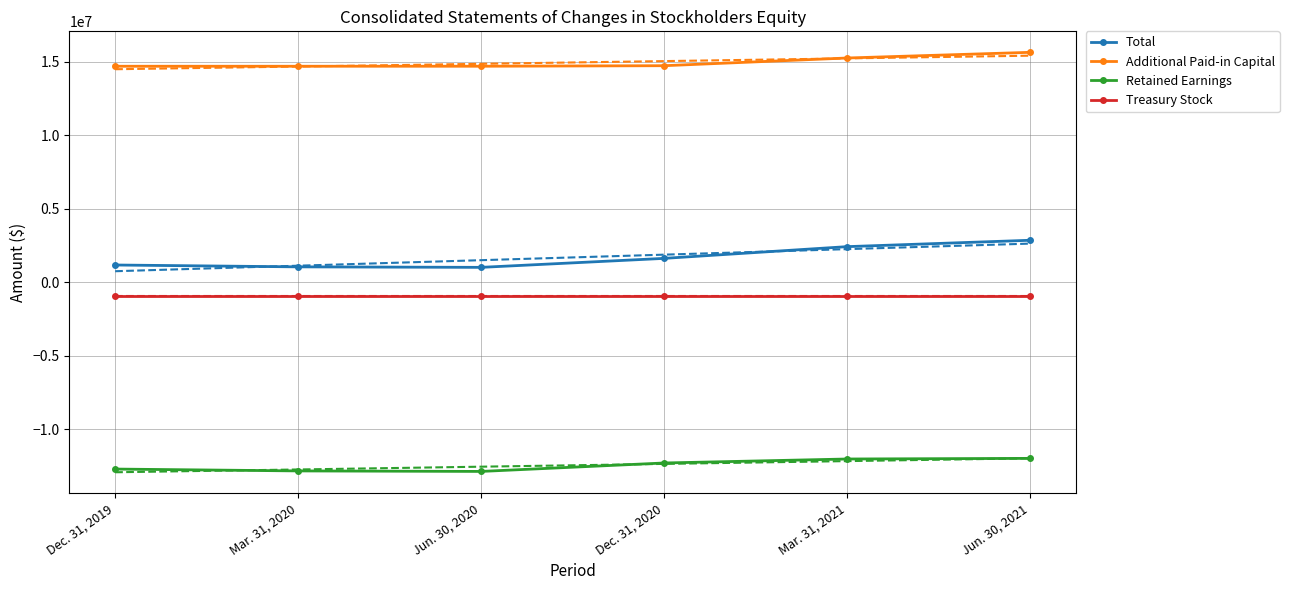

Reading right to left, transcribe all the data shown in this chart.

Total: 2845027	2411458	1613383	1002223	1036487	1162376
Additional Paid-in Capital: 15629898	15243769	14720065	14683743	14683387	14682937
Retained Earnings: -11991542	-12034699	-12305514	-12879852	-12845232	-12718893
Treasury Stock: -930211	-930211	-930211	-930211	-930211	-930211